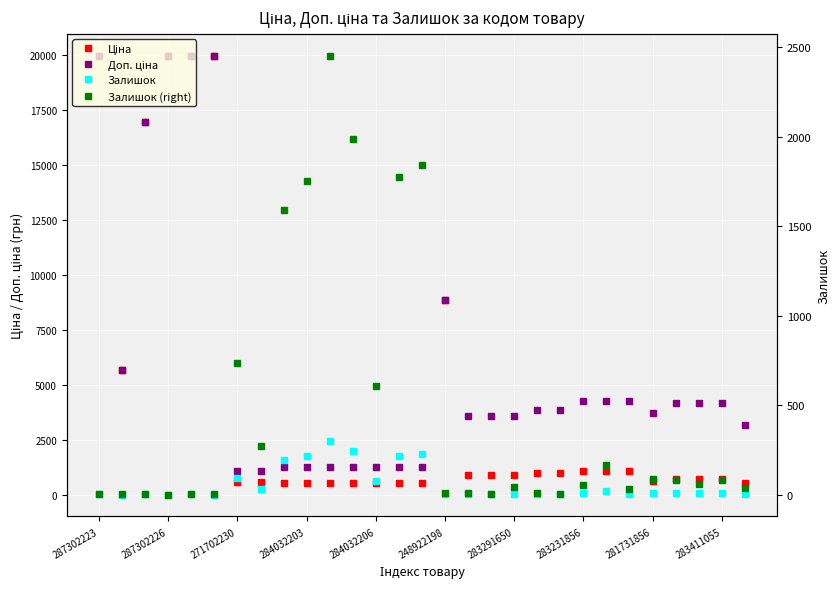

What are all the series names shown in the legend?

Ціна, Доп. ціна, Залишок, Залишок (right)